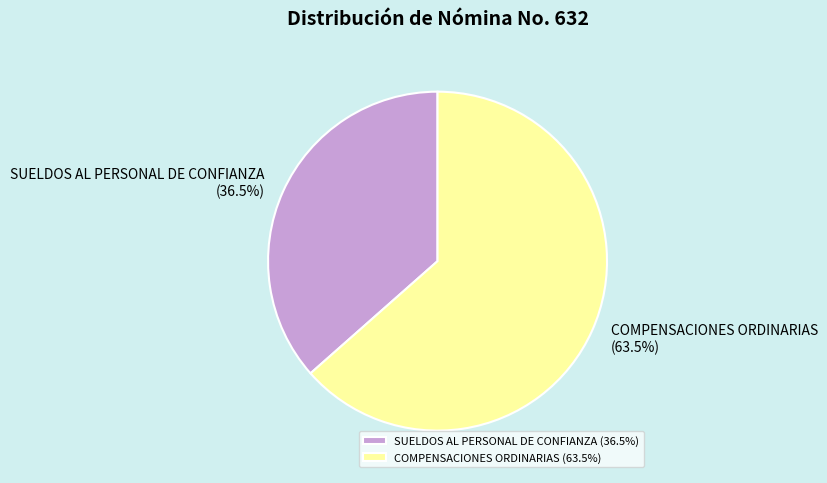

Rank the categories by value from lowest to highest.

SUELDOS AL PERSONAL DE CONFIANZA, COMPENSACIONES ORDINARIAS